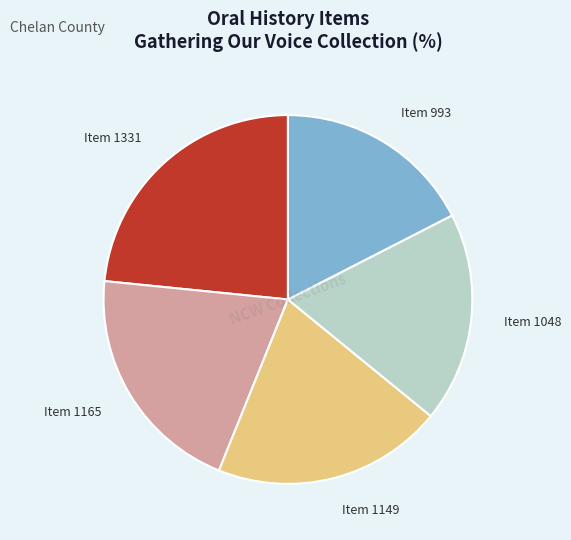

Count the number of slices in the pie.

5